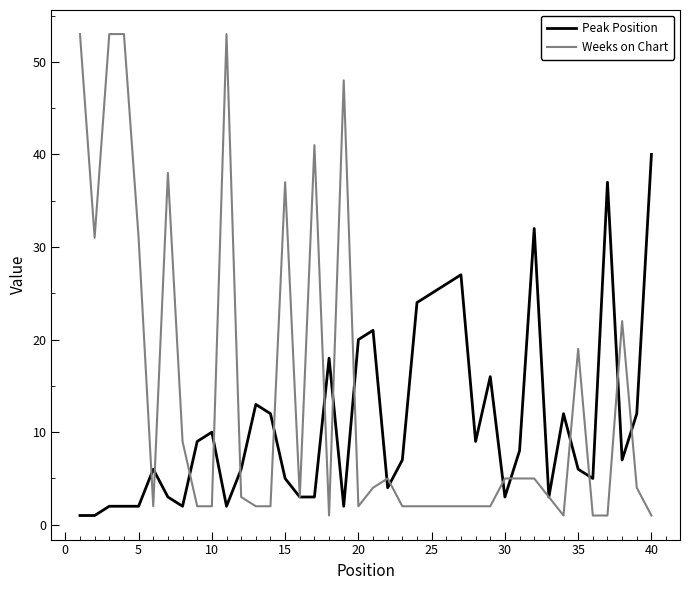

At how many categories does at least one series exceed 28?

13